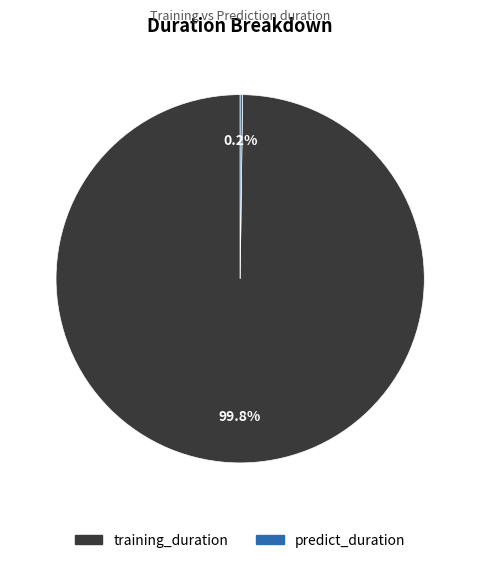

What percentage is the training_duration slice, to the nearest percent?

100%